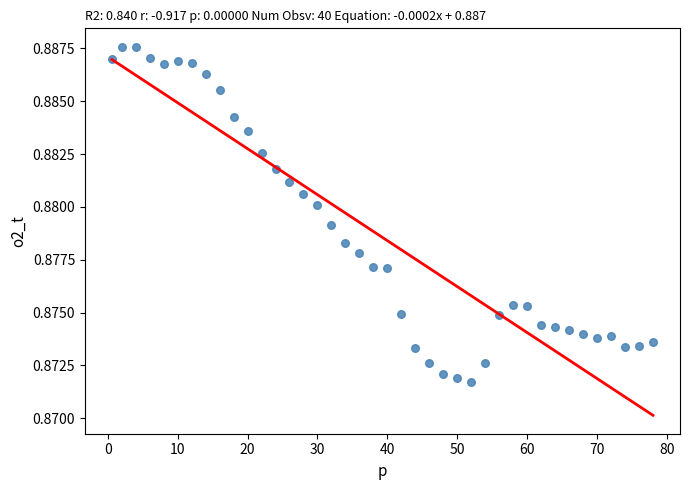

What is the range of X values (max minus min)?

77.4